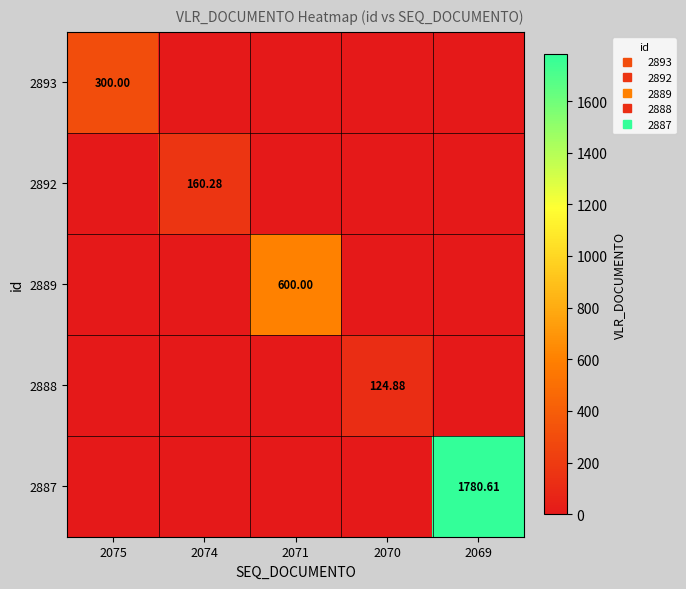

True or false: 2893 has a value of 0.0 at 2071.

True